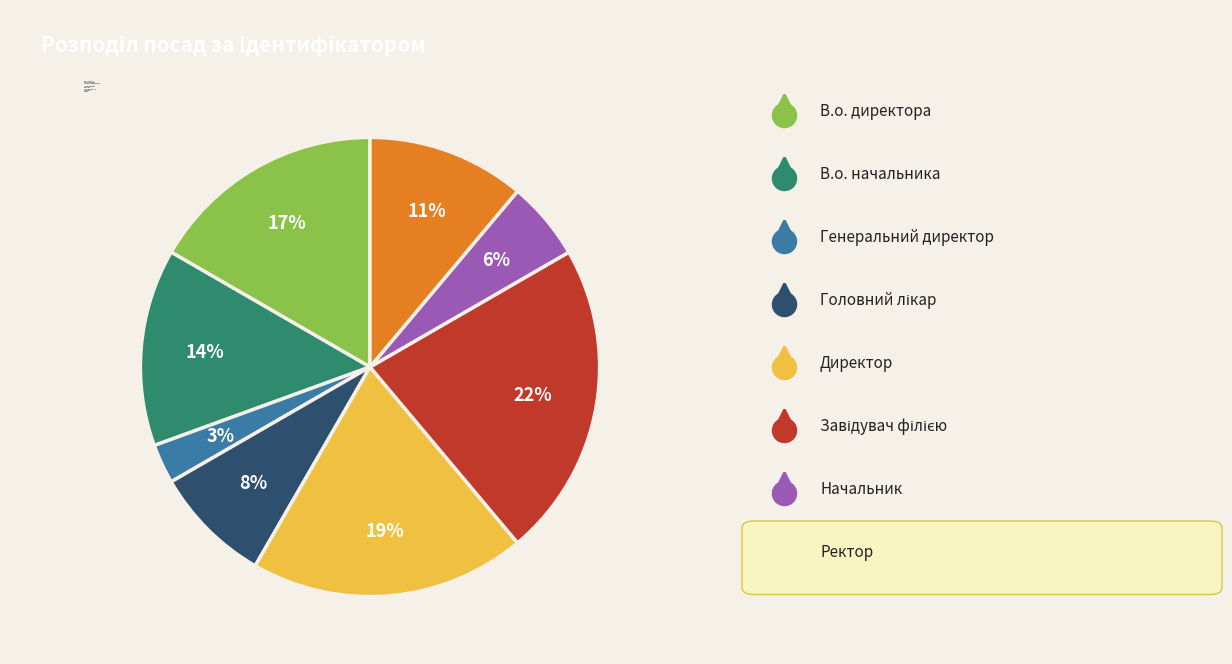

Is it true that В.о. директора is 2% of the pie?

False